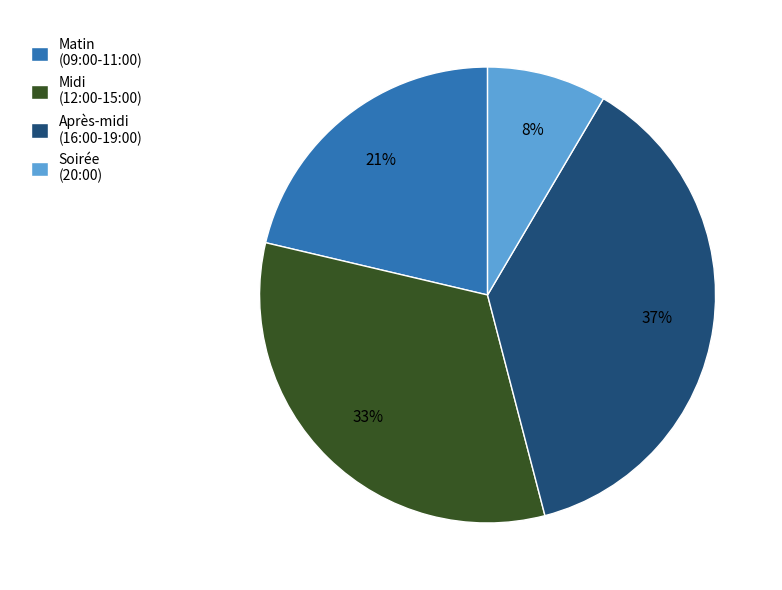

True or false: Midi (12:00-15:00) accounts for 39% of the total.

False